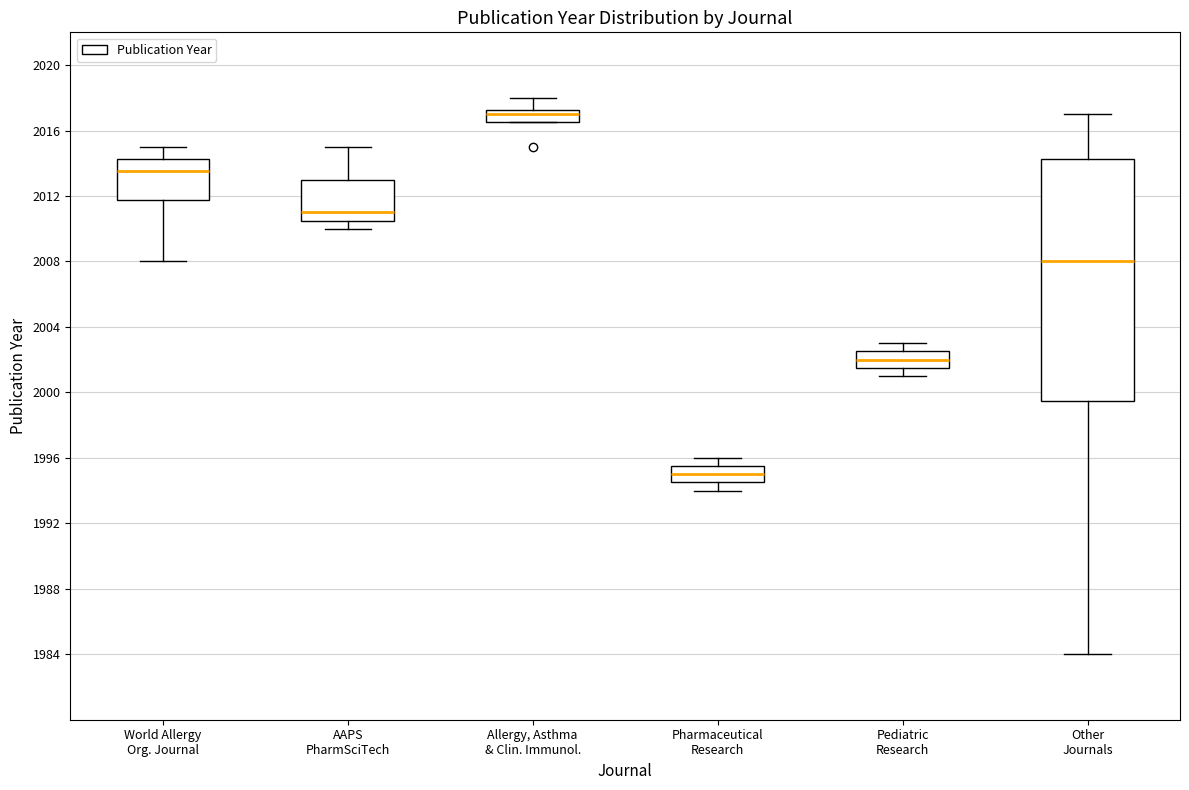

Which box is the tallest, from its lower edge to its upper edge?

Other Journals